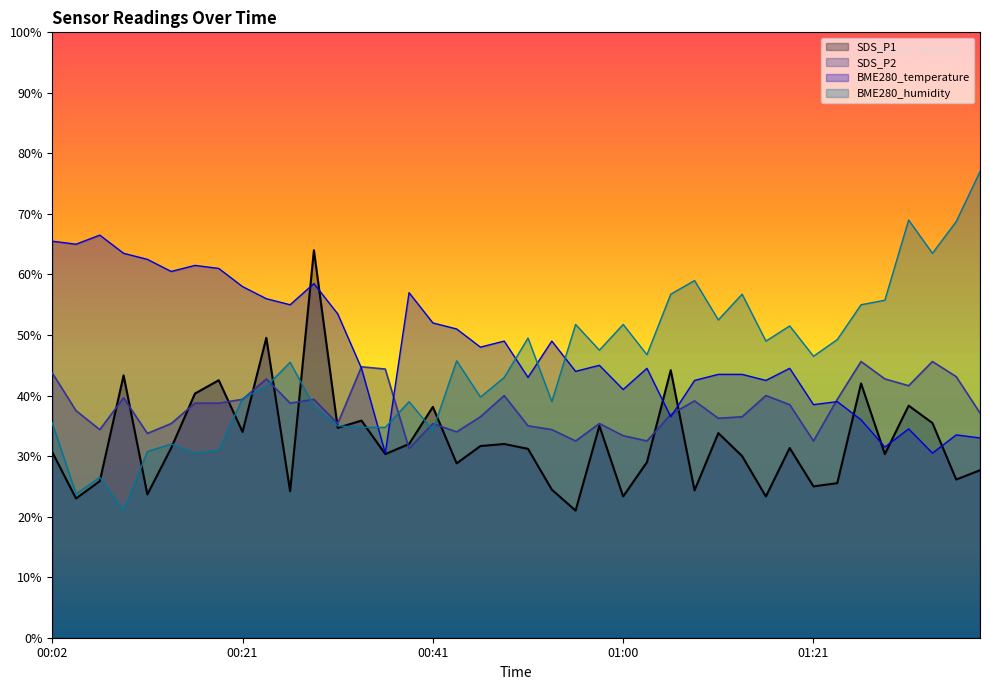

What is the difference between the second highest and minimum values in the BME280_temperature series?

35.0